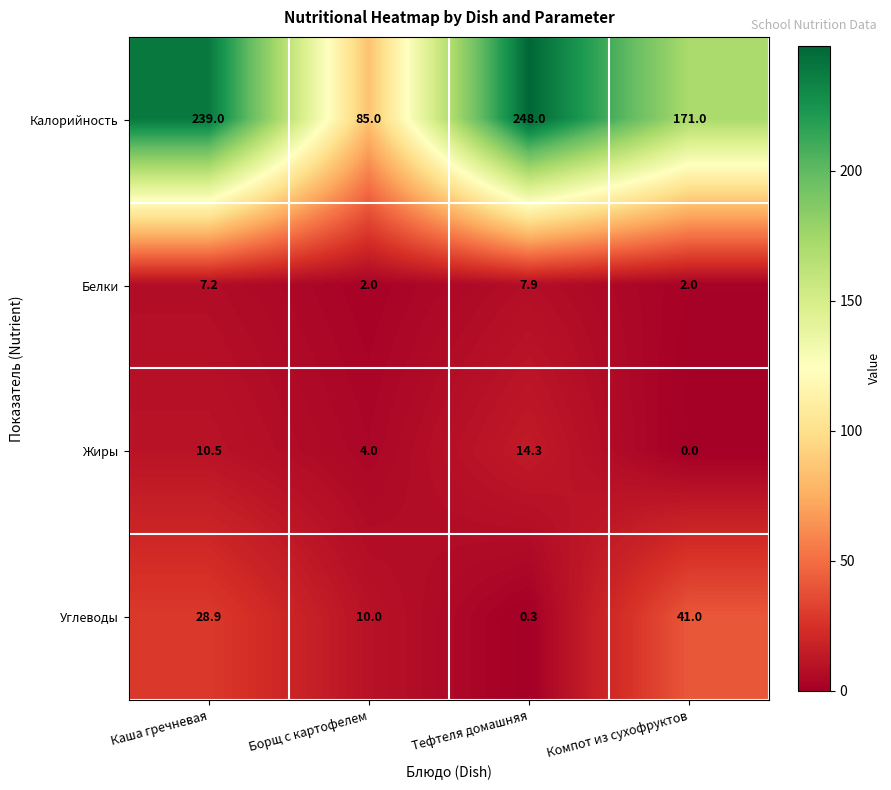

How many data points does each series have?

4